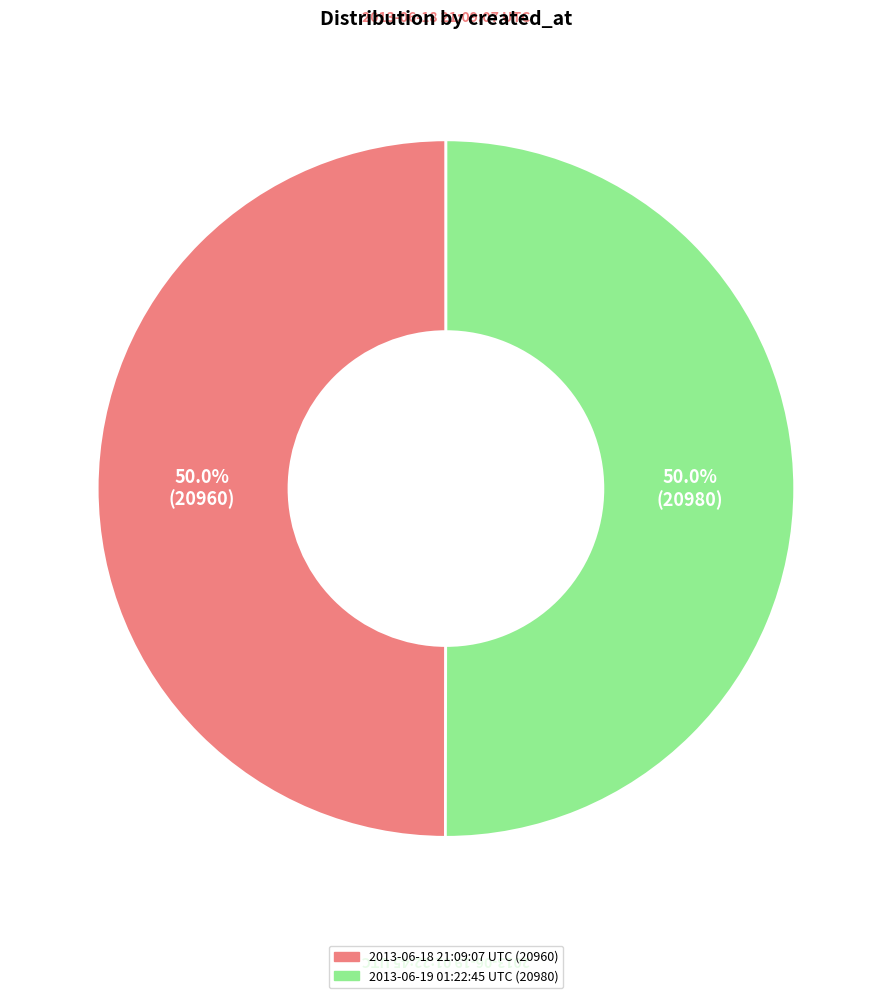

To the nearest percent, what portion does 2013-06-18 21:09:07 UTC represent?

50%